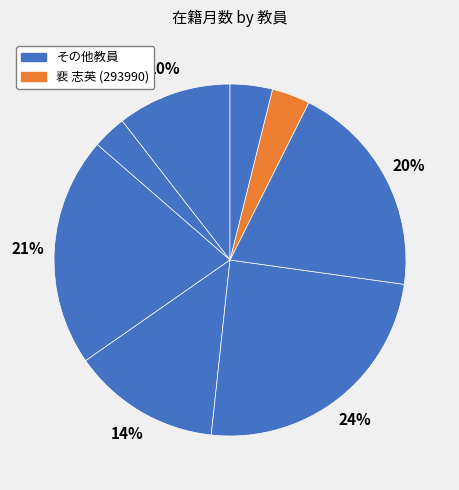

Count the number of slices in the pie.

8